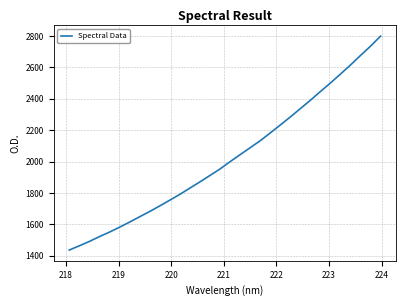

What is the smallest value displayed?

1436.8